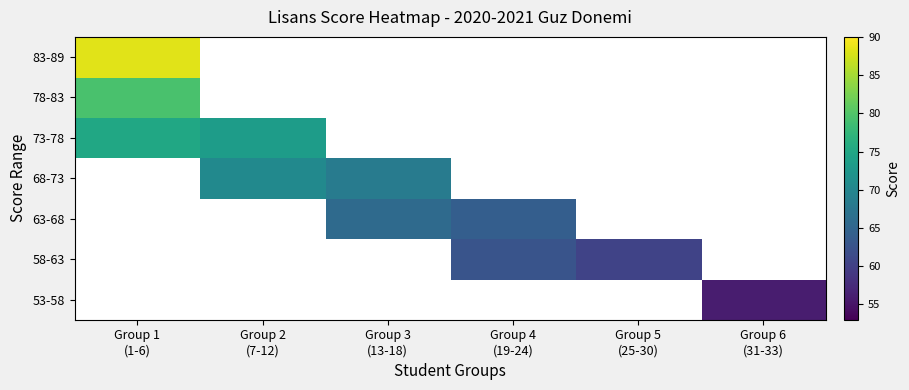

At which category does the chart reach its minimum across all series?

Group 6
(31-33)